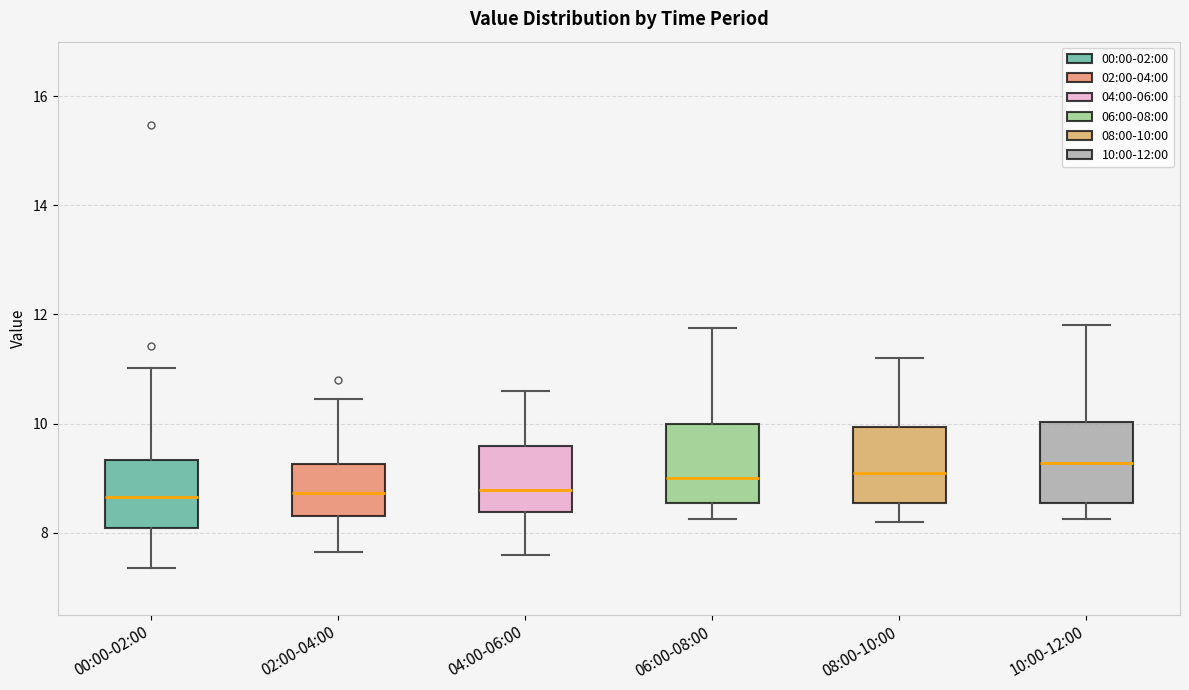

Reading left to right, transcribe this box plot: for each box, give where its median line is, the range the box spans, and where its two whiskers end, as read against the y-axis. The values are not printed on the chart, so give them approximately, as read against the axis.

00:00-02:00: median 8.6, box 8.0 to 9.4, whiskers 7.4 to 11.0
02:00-04:00: median 8.8, box 8.4 to 9.2, whiskers 7.6 to 10.4
04:00-06:00: median 8.8, box 8.4 to 9.6, whiskers 7.6 to 10.6
06:00-08:00: median 9.0, box 8.6 to 10.0, whiskers 8.2 to 11.8
08:00-10:00: median 9.2, box 8.6 to 10.0, whiskers 8.2 to 11.2
10:00-12:00: median 9.2, box 8.6 to 10.0, whiskers 8.2 to 11.8